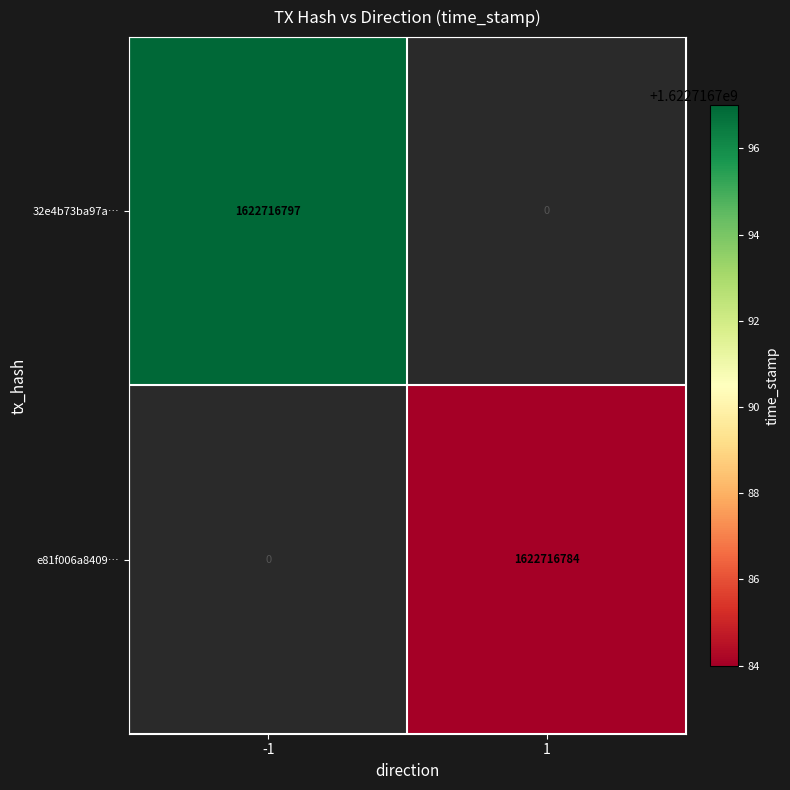

Which series changed the most between -1 and 1?

32e4b73ba97a593bd38cc8cf29e97ac00b827e0